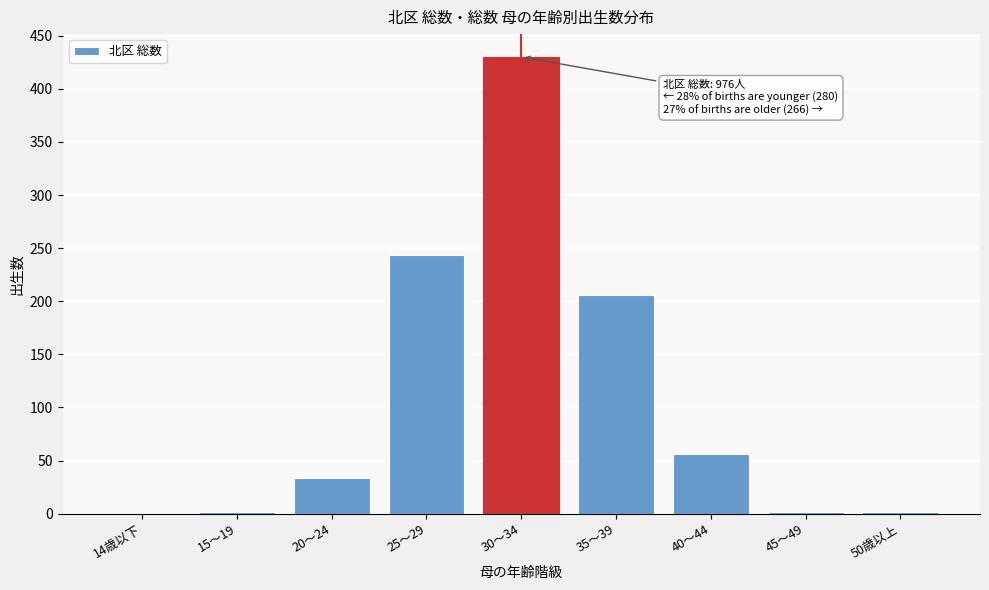

Reading left to right, extract all data points from this chart.

14歳以下=0	15～19=2	20～24=34	25～29=244	30～34=430	35～39=206	40～44=56	45～49=2	50歳以上=2